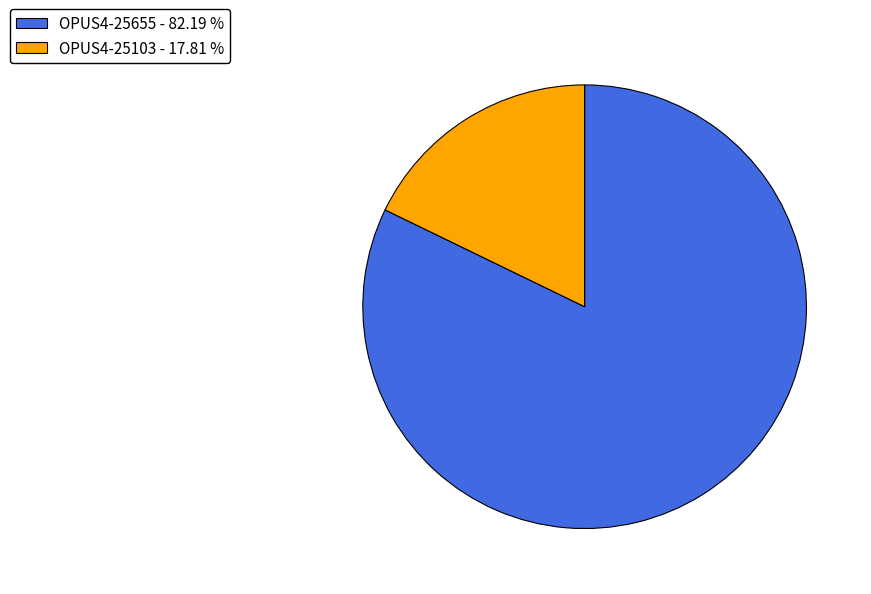

How many segments does this pie chart have?

2